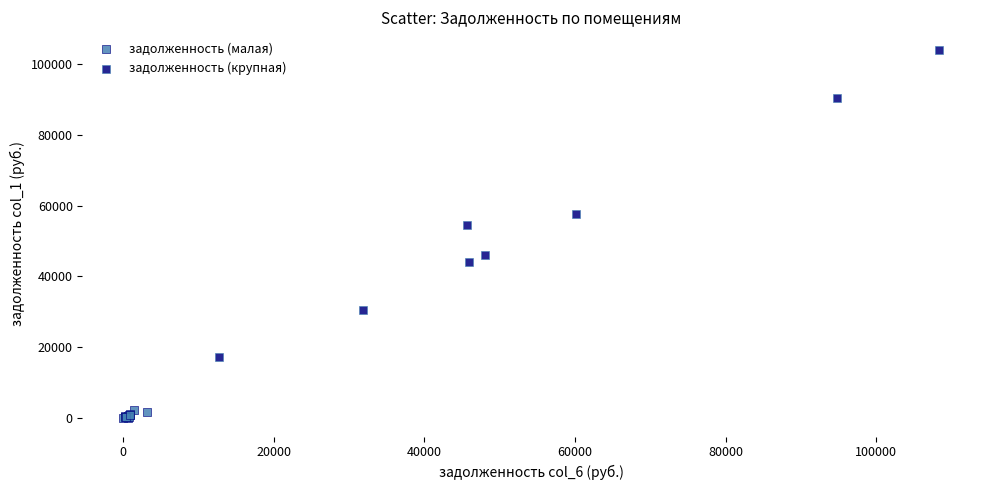

Which series has the largest Y range (max minus min)?

задолженность (крупная)